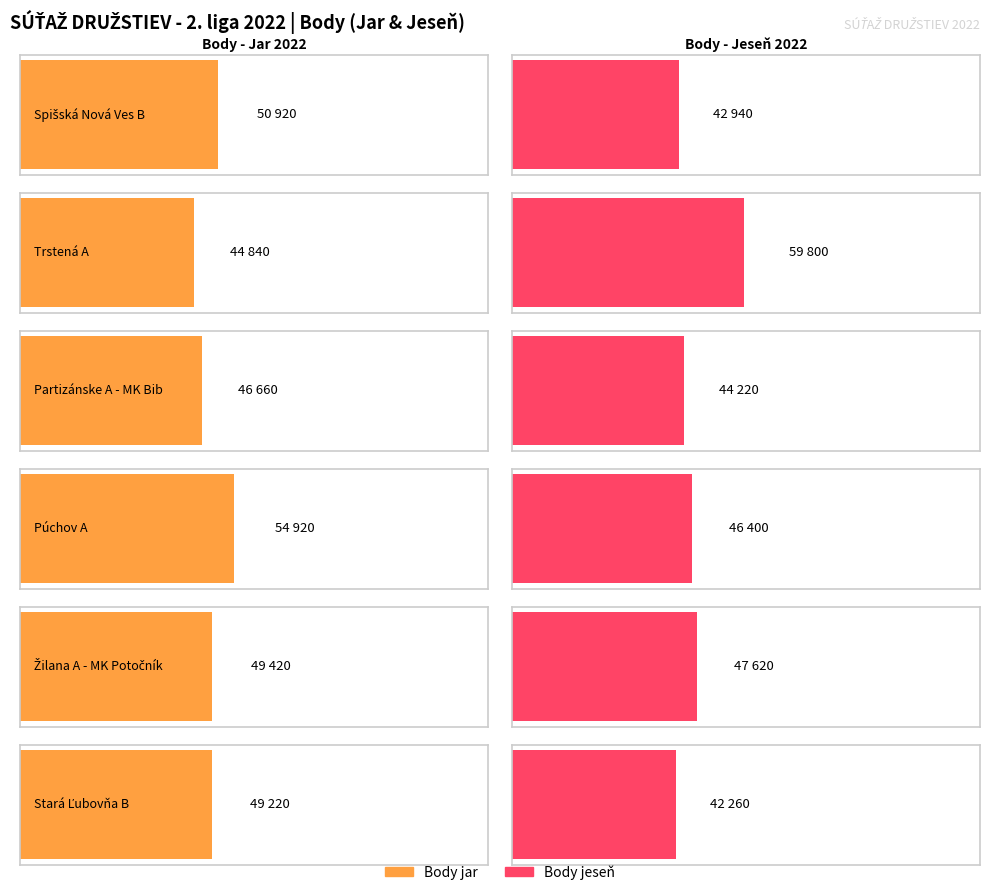

At which category is the sum across all series the highest?

Trstená A